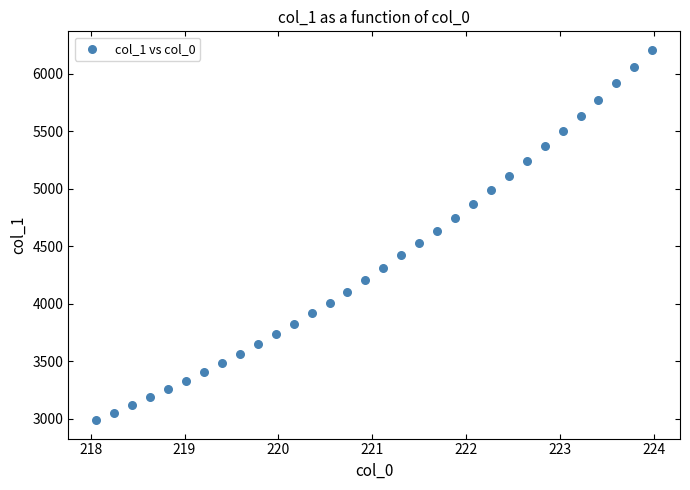

What is the range of Y values (max minus min)?

3220.0